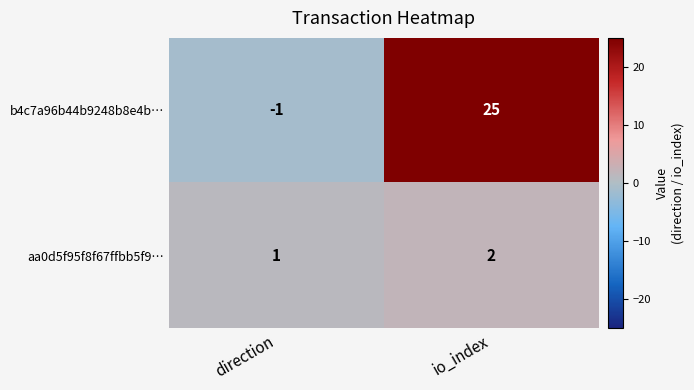

The value of aa0d5f95f8f67ffbb5f9… at io_index is 2. True or false?

True